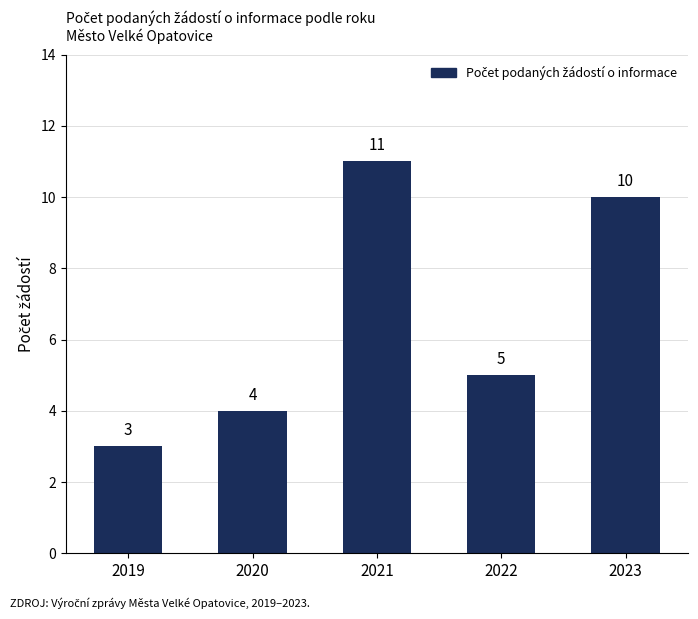

Is it true that the value at 2021 is 3?

False